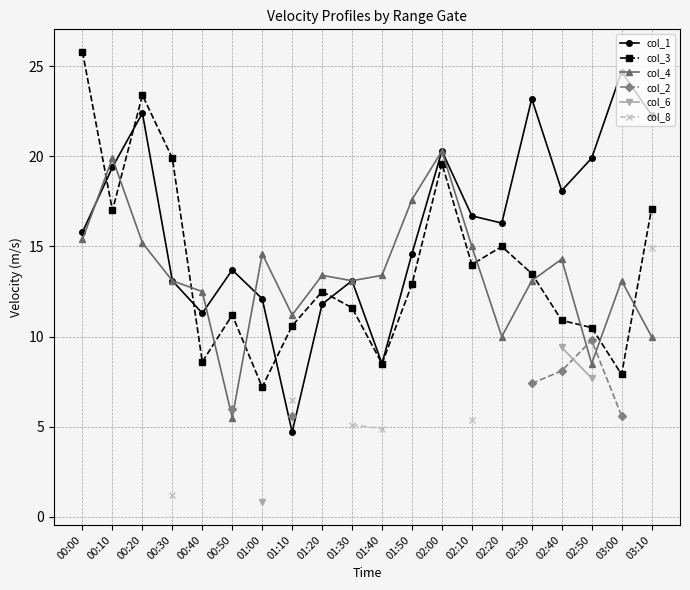

How many distinct data groups are displayed?

6